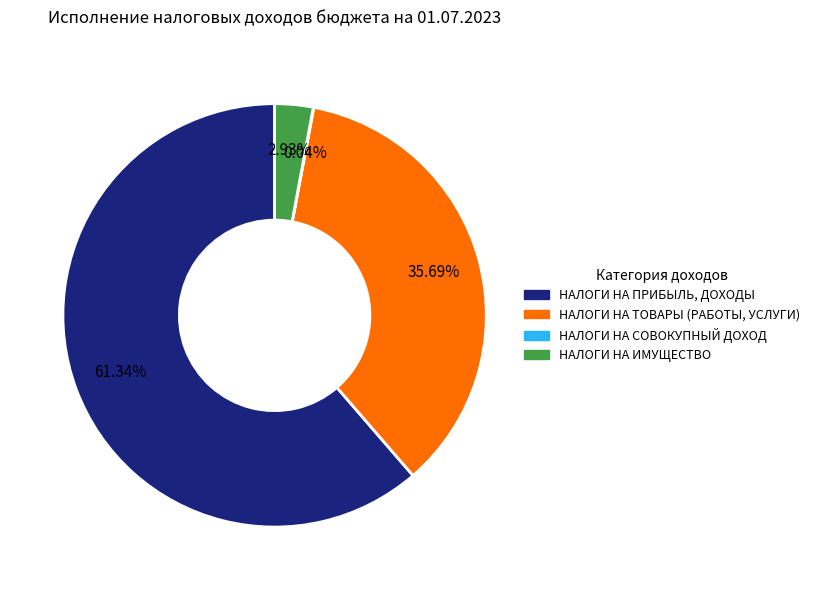

How much of the chart is everything except НАЛОГИ НА ИМУЩЕСТВО?

97.1%